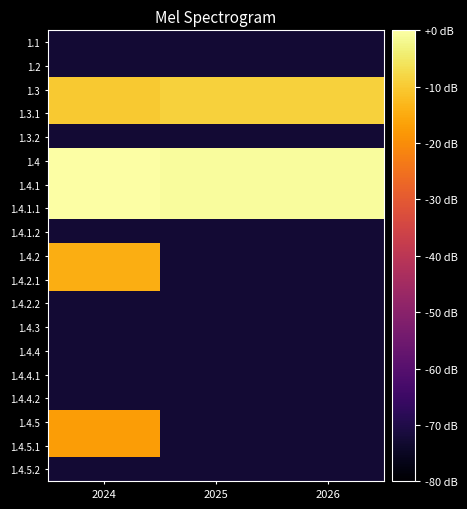

Rank the series by their maximum value, from highest to lowest.

1.4, 1.4.1, 1.4.1.1, 1.3, 1.3.1, 1.4.2, 1.4.2.1, 1.4.5, 1.4.5.1, 1.1, 1.2, 1.3.2, 1.4.1.2, 1.4.2.2, 1.4.3, 1.4.4, 1.4.4.1, 1.4.4.2, 1.4.5.2